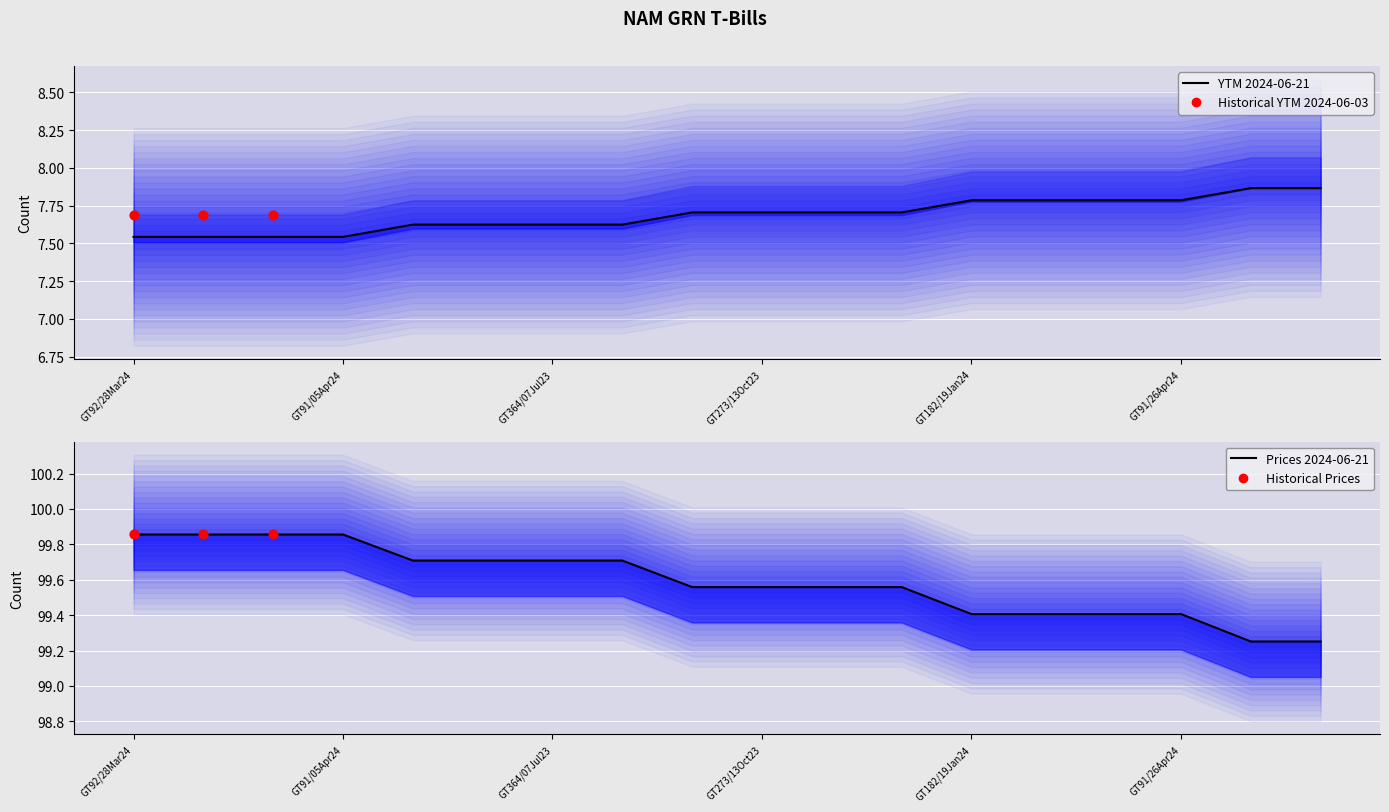

Is the value of YTM_2024-06-17 at GT273/29Sep23 greater than the value of YTM_2024-06-03 at GT91/05Apr24?

Yes